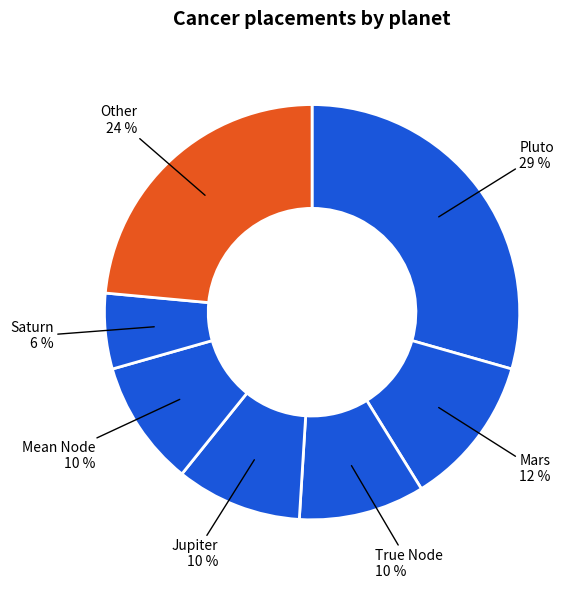

What percentage is the Saturn slice, to the nearest percent?

6%